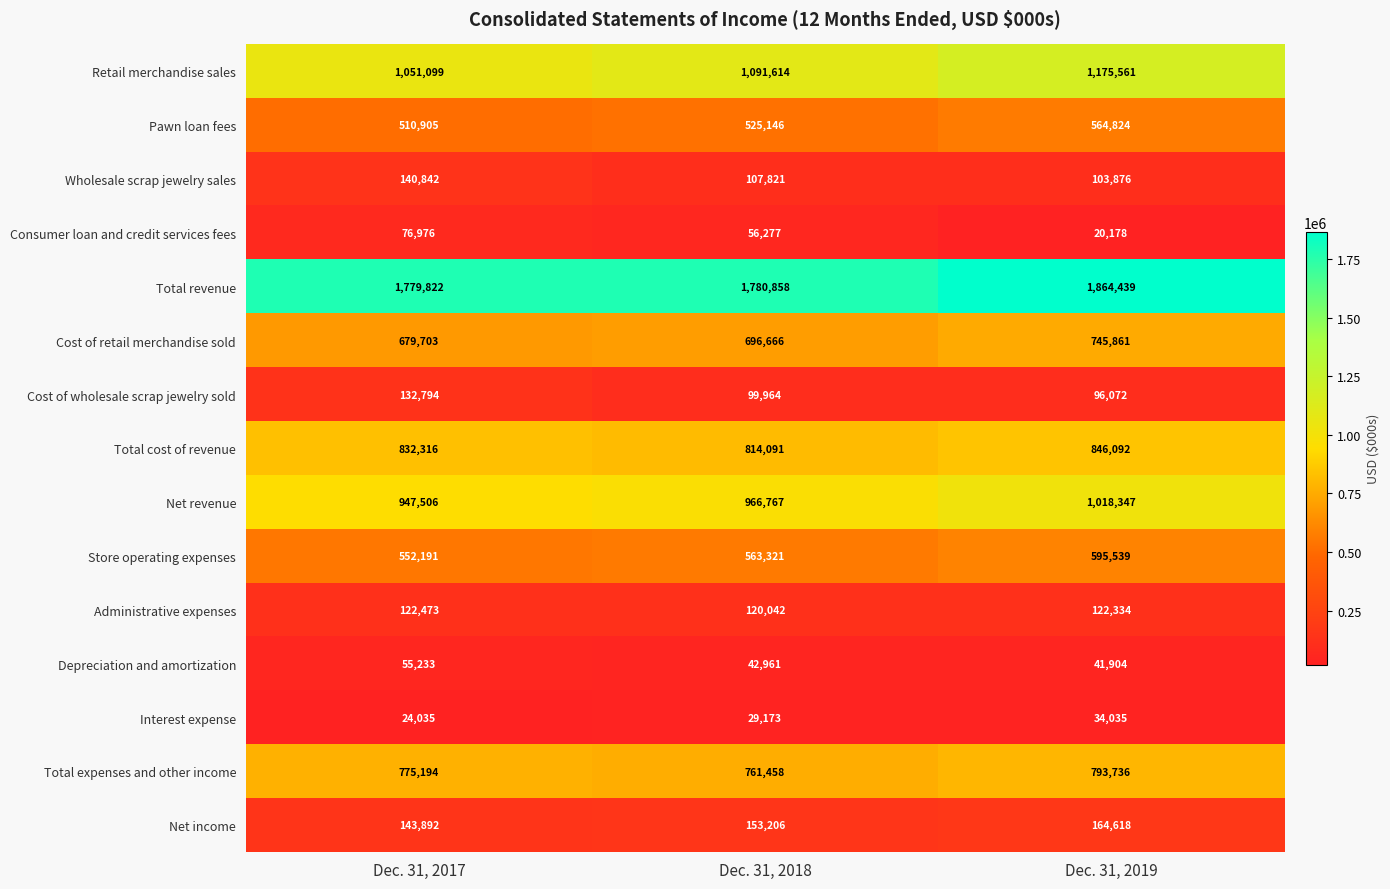

How many values in the Net income series are below 153206?

1